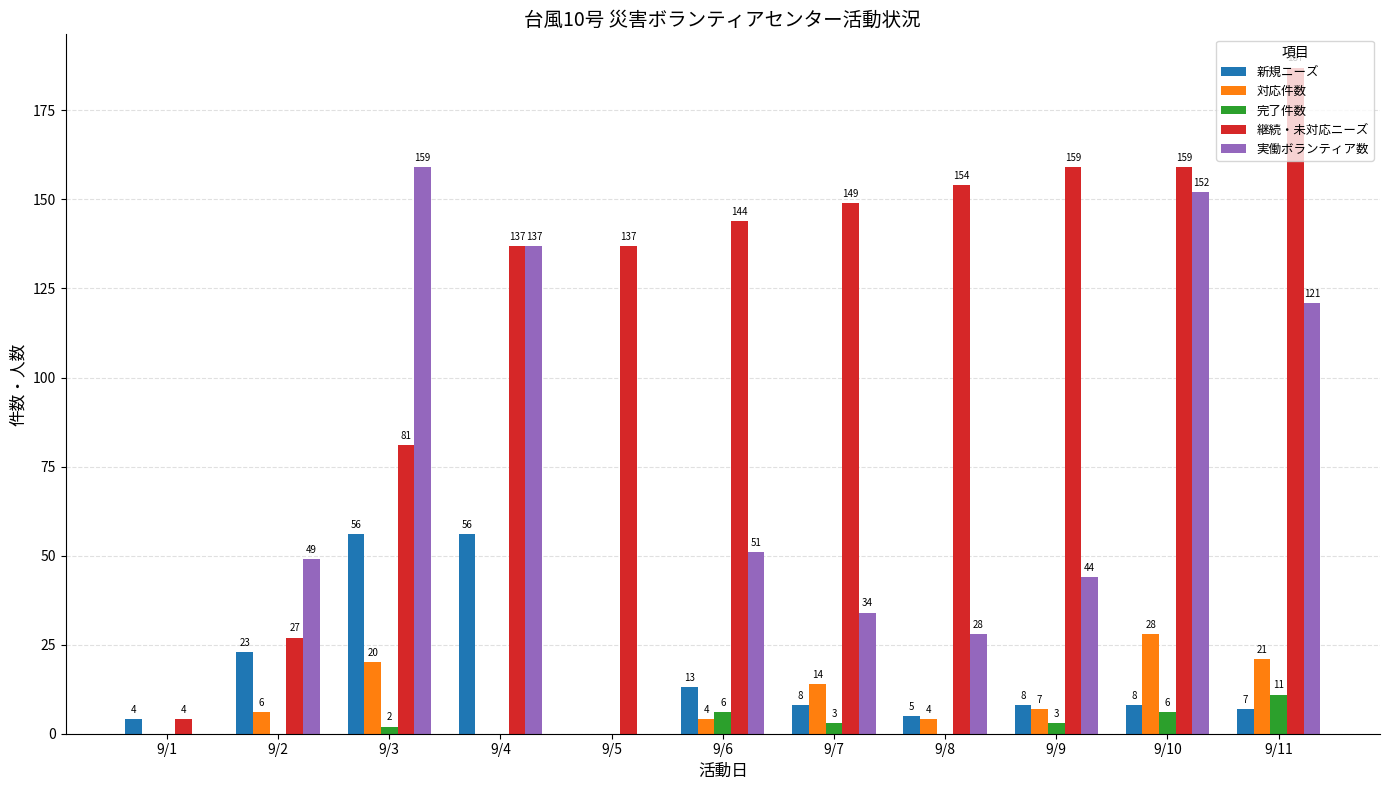

The 継続・未対応ニーズ series shows 270 at 9/8. True or false?

False